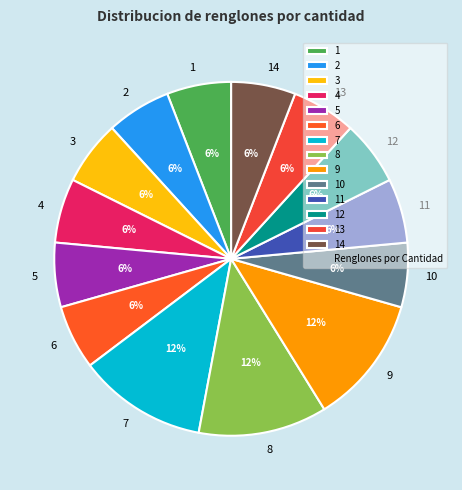

To the nearest percent, what portion does 5 represent?

6%